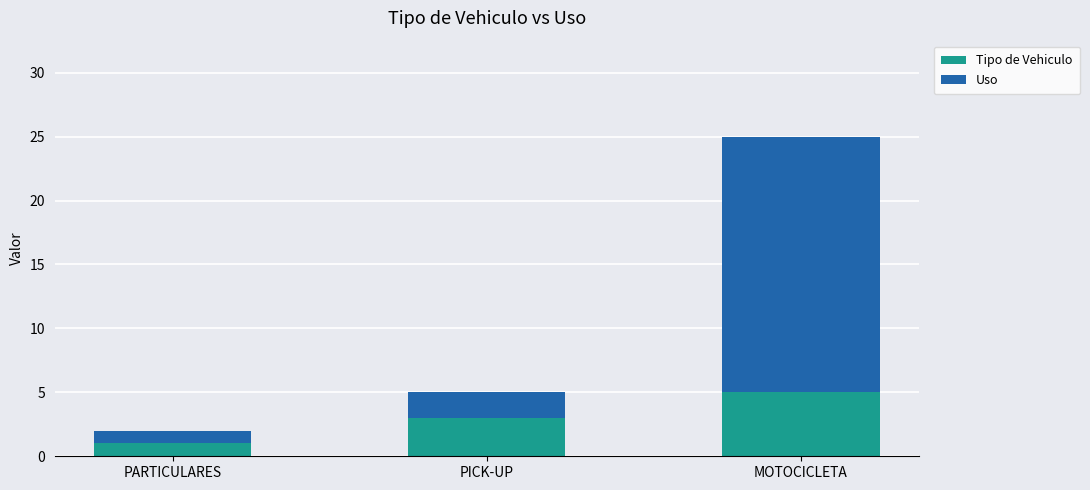

How many values in the Tipo de Vehiculo series are below 3?

1